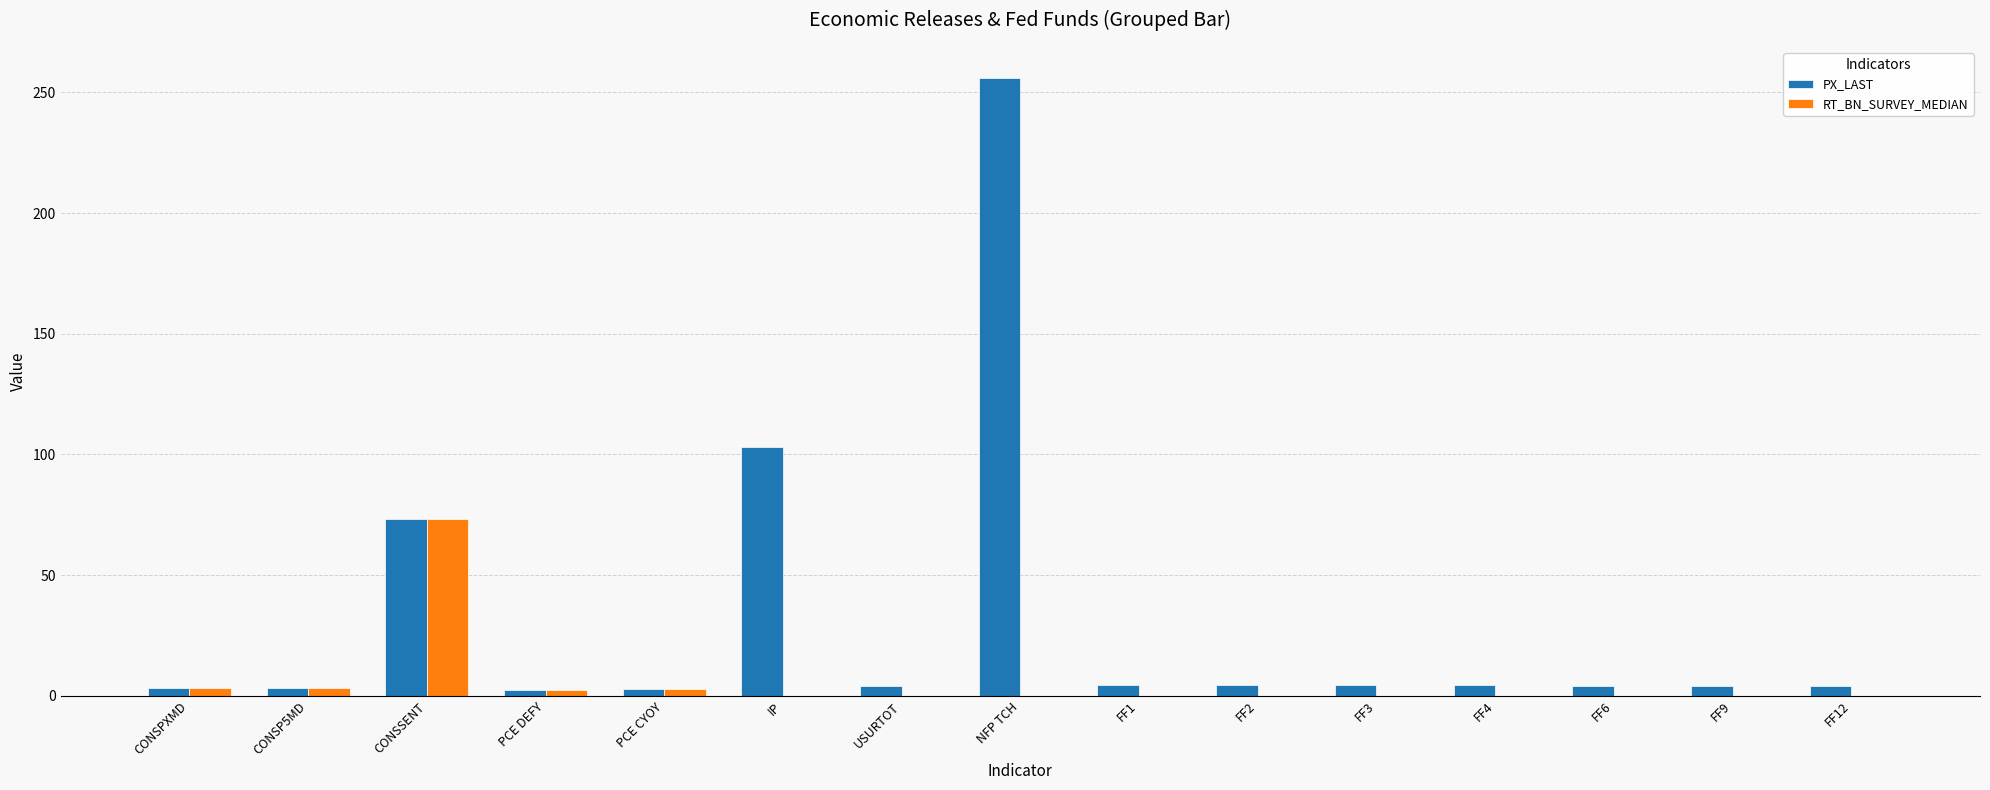

Are the bars horizontal?

No